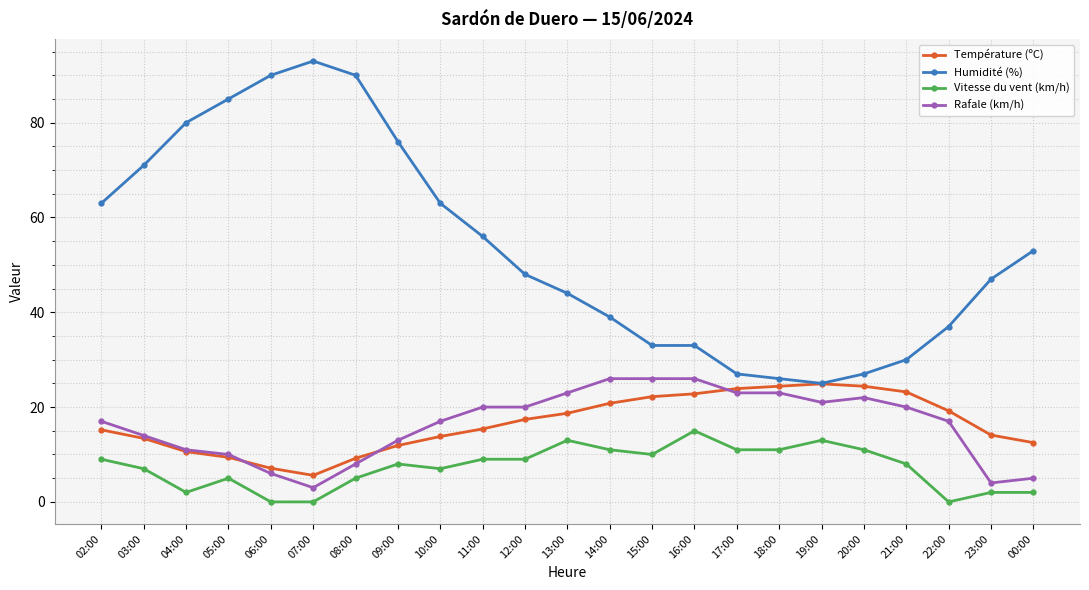

What is the difference between the highest and lowest values at 16:00?

18.0